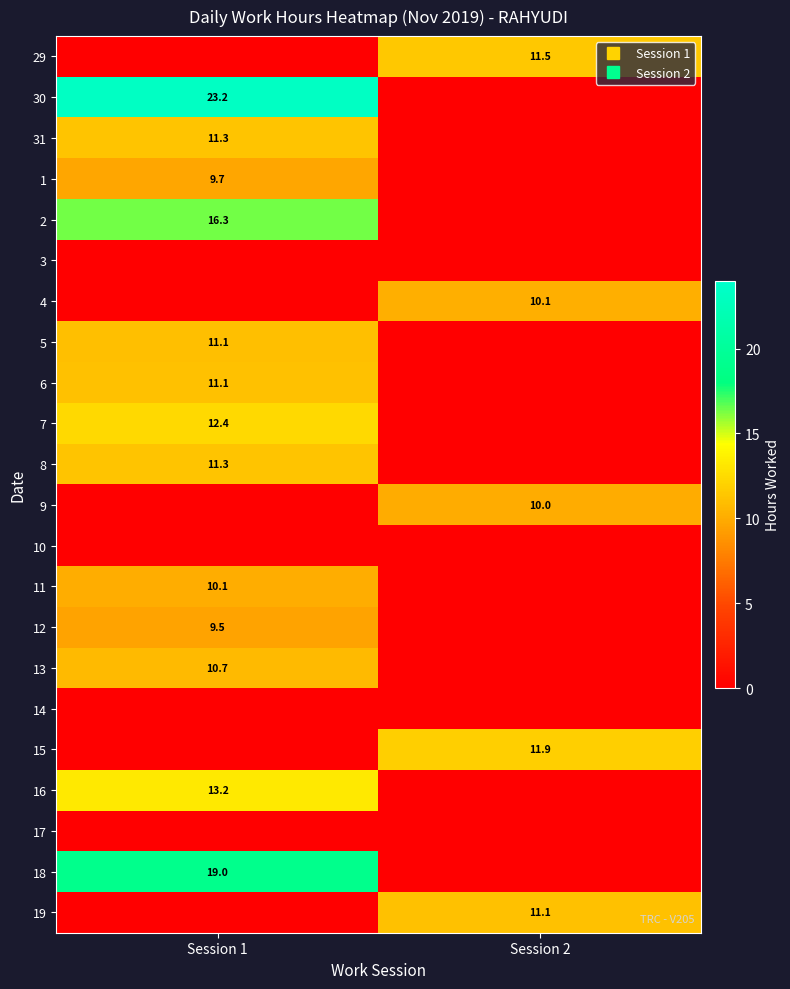

Count the number of categories in the chart.

2